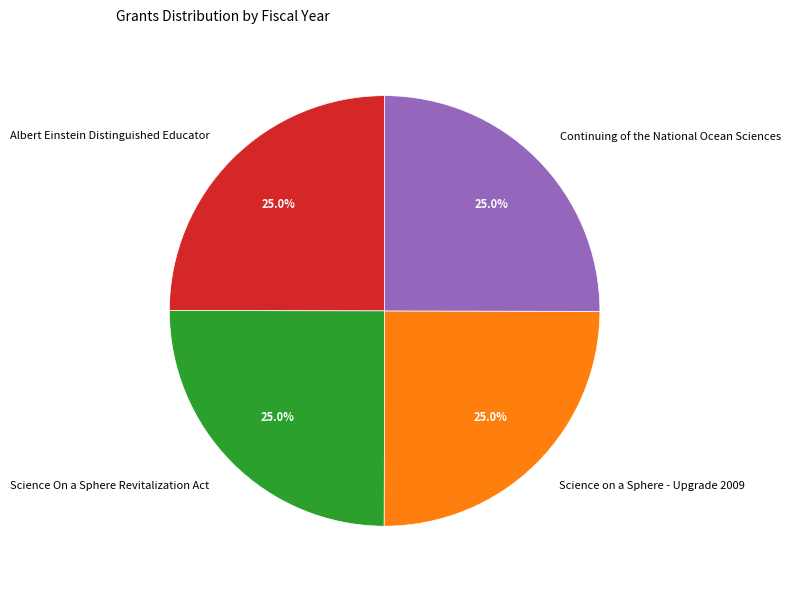

The Science on a Sphere - Upgrade 2009 slice represents 33% of the pie. True or false?

False